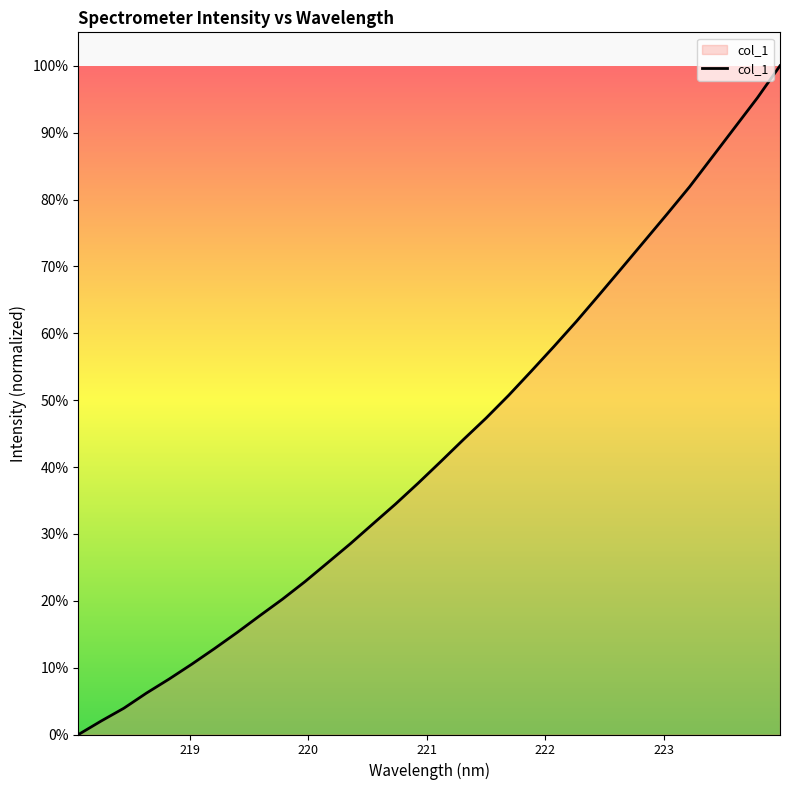

What is the difference between the maximum and minimum values?

100.0